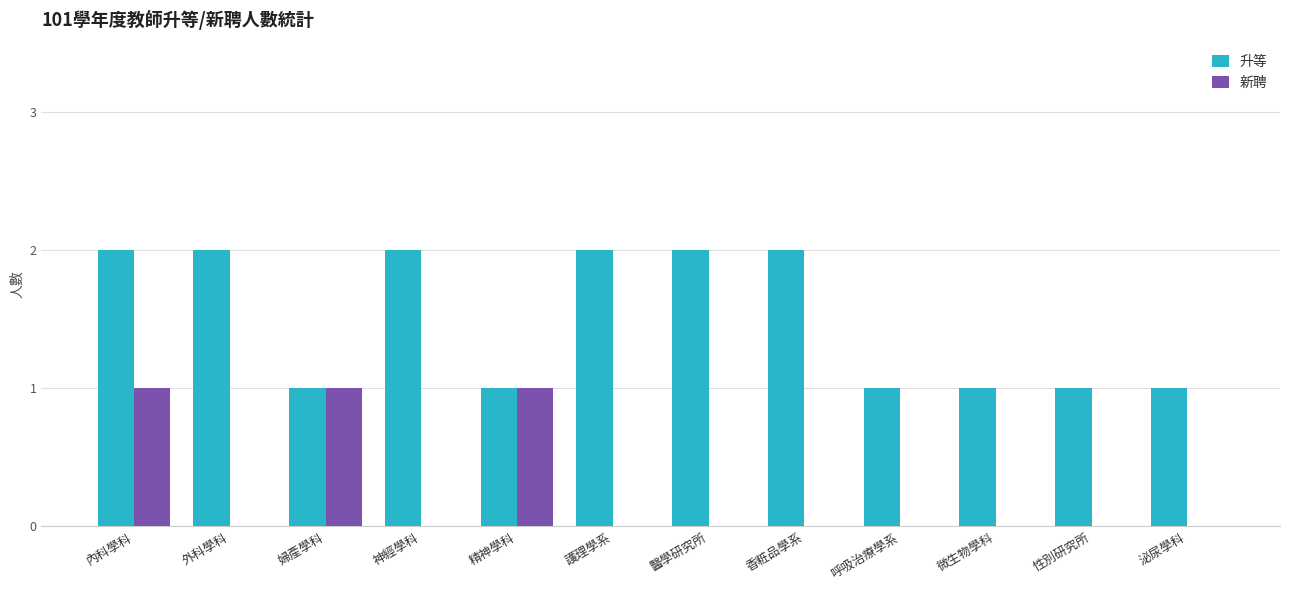

The value of 新聘 at 內科學科 is 2. True or false?

False